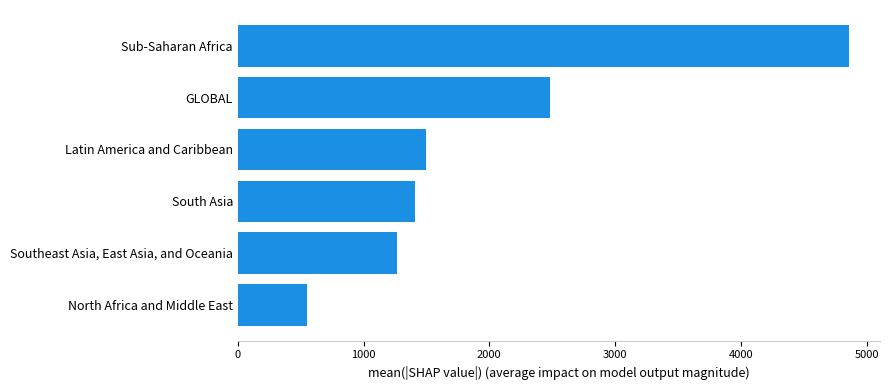

What is the ratio of the value at GLOBAL to the value at North Africa and Middle East?

4.5